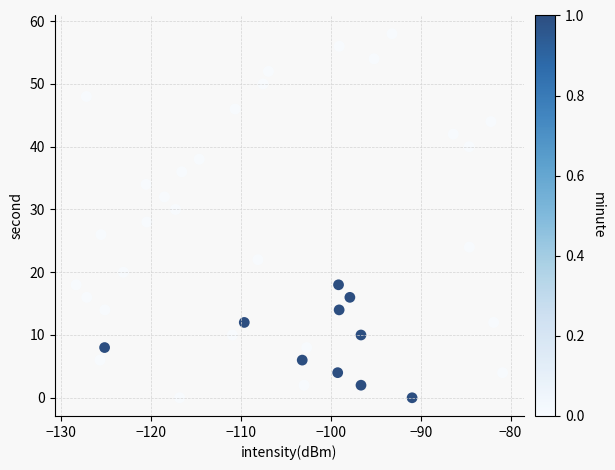

What is the range of Y values (max minus min)?

58